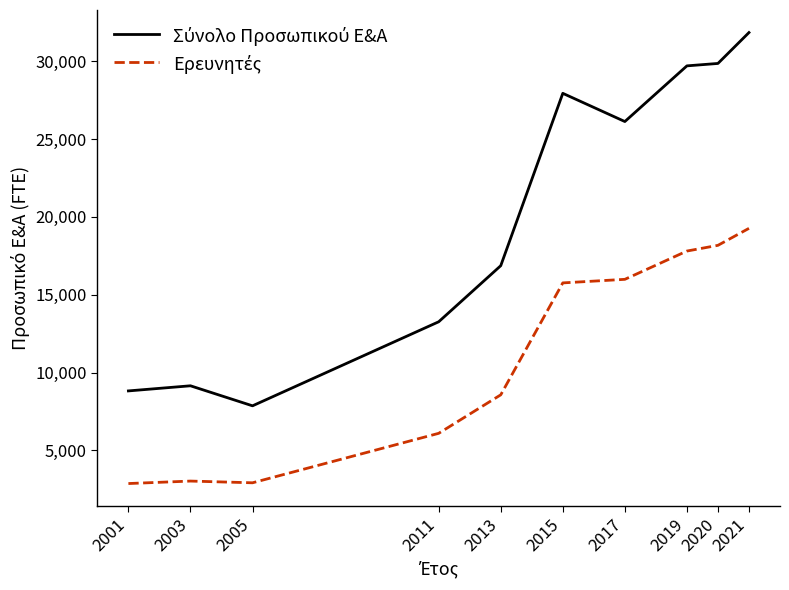

What is the difference between the highest and lowest values at 2015?

12178